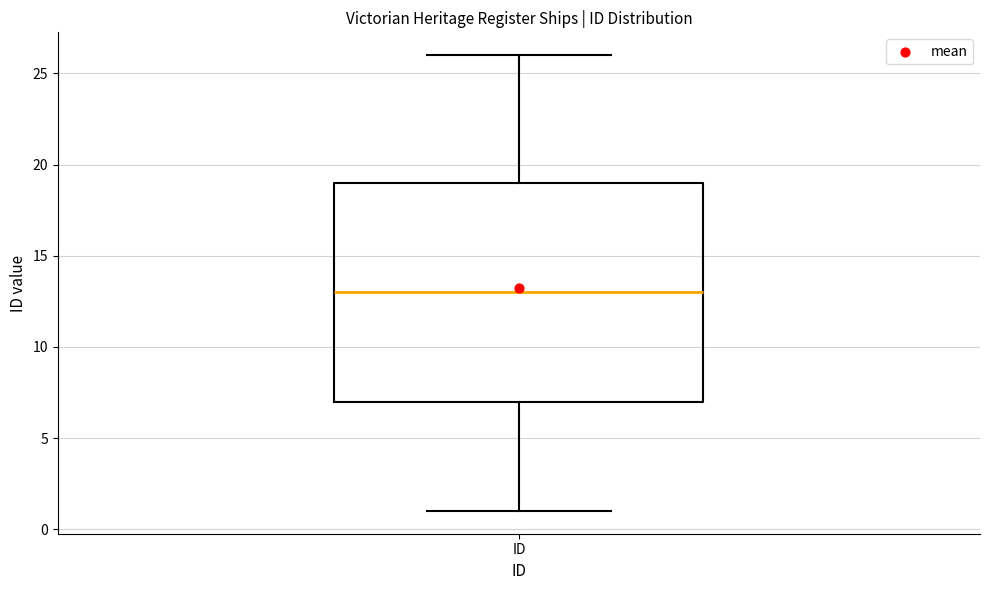

Transcribe this box plot: give where the median line is, the range the box spans, and where the two whiskers end, as read against the y-axis. The values are not printed on the chart, so give them approximately, as read against the axis.

median 13, box 7 to 19, whiskers 1 to 26